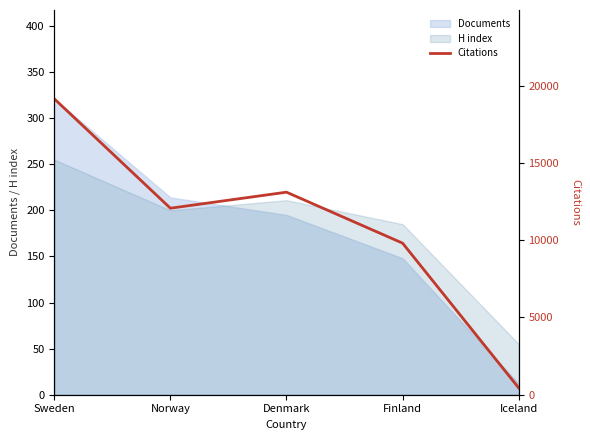

The chart shows a value of 13100 at Denmark. True or false?

True